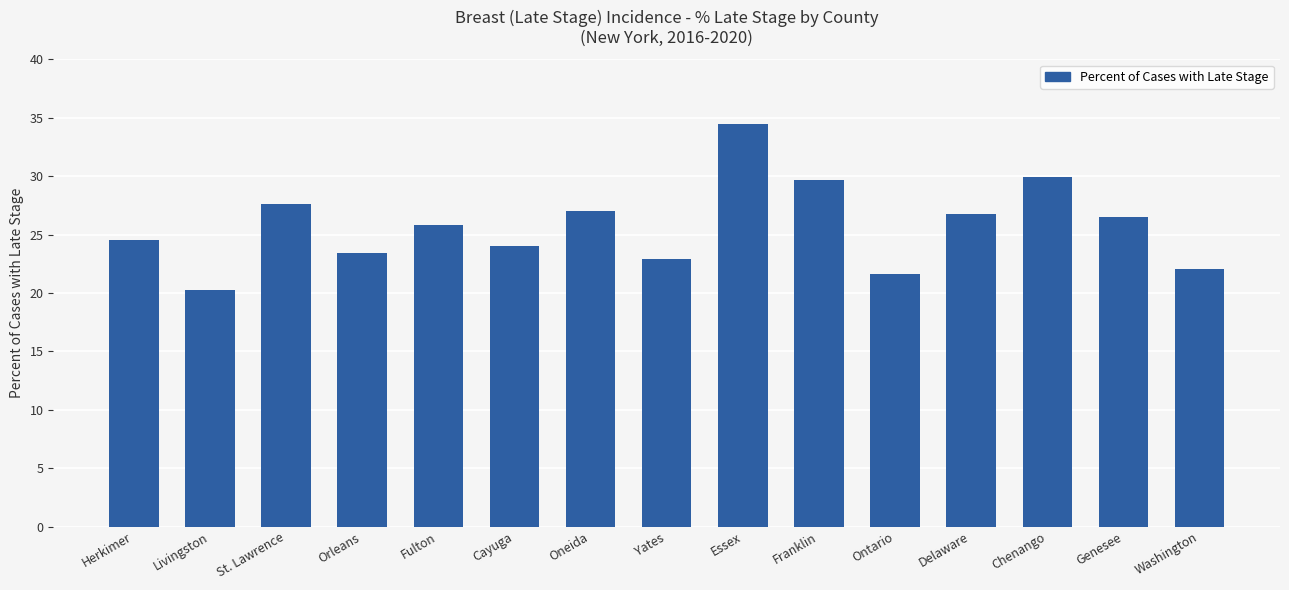

What is the greatest value displayed?

34.5